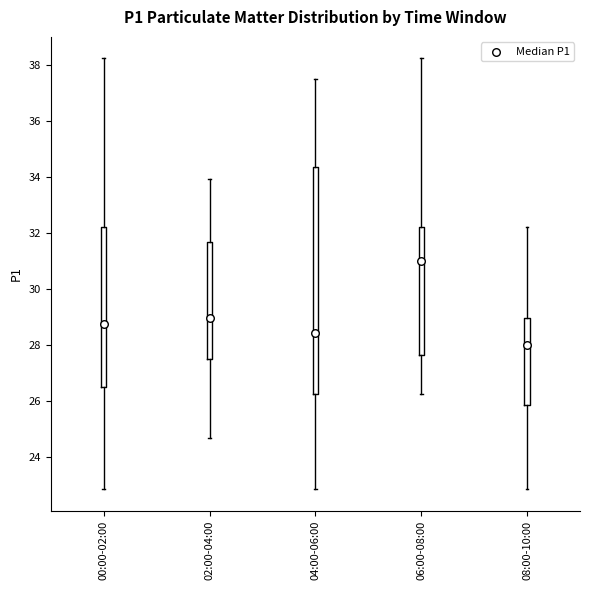

Which box has the highest median line?

06:00-08:00